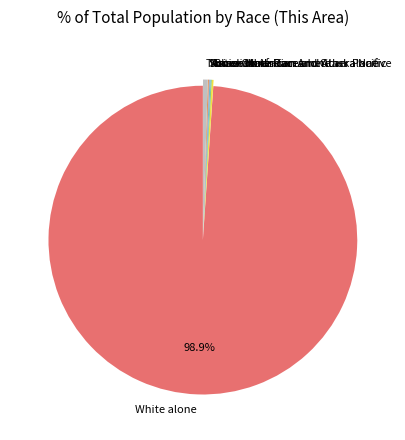

Which category has the biggest portion of the pie?

White alone